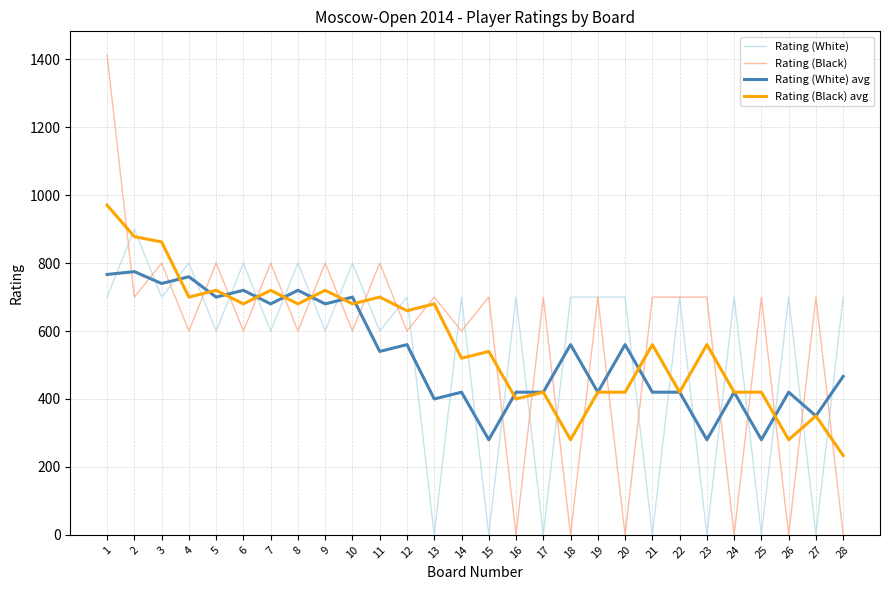

Which series has the widest spread of values?

Rating (Black)